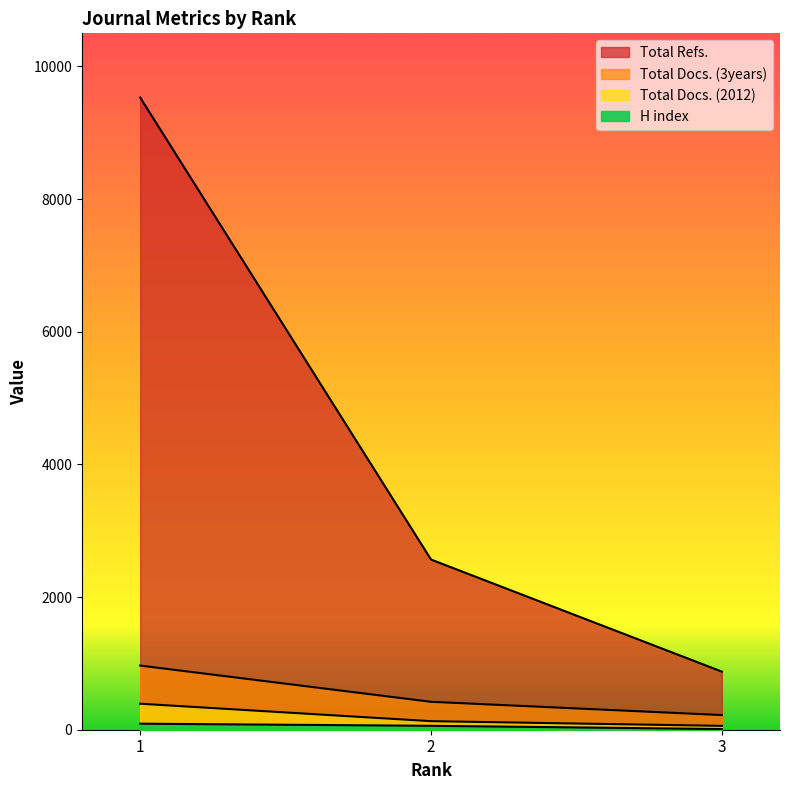

Is the value of Total Docs. (3years) at 2 greater than the value of Total Docs. (2012) at 2?

Yes